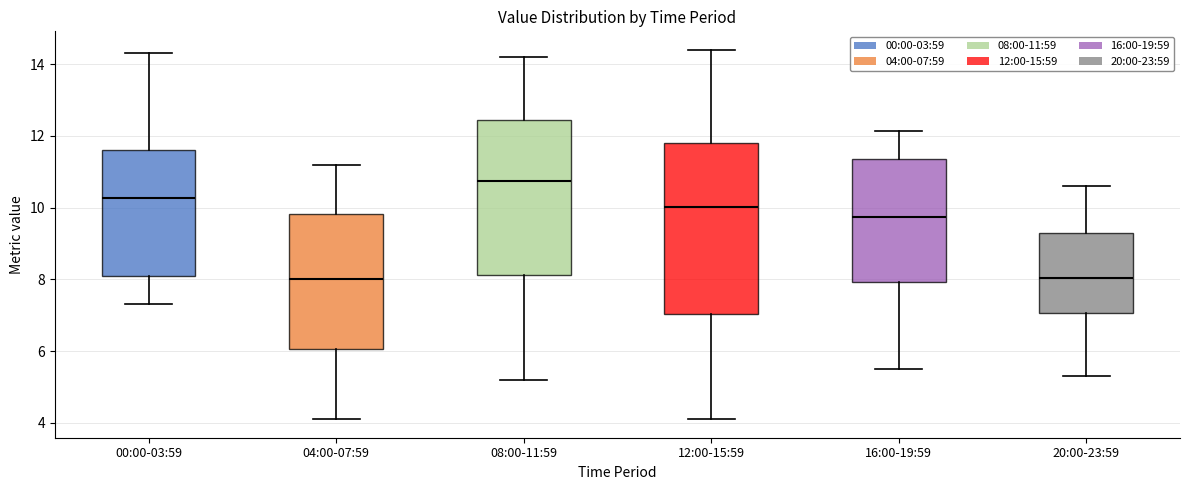

Where is the upper edge of the box for 12:00-15:59 on the y-axis? The values are not printed on the chart, so give them approximately, as read against the axis.

11.8